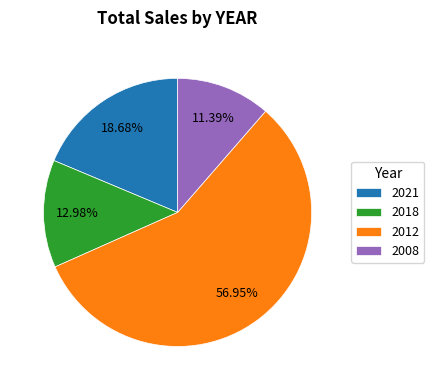

Between 2012 and 2008, which is larger?

2012